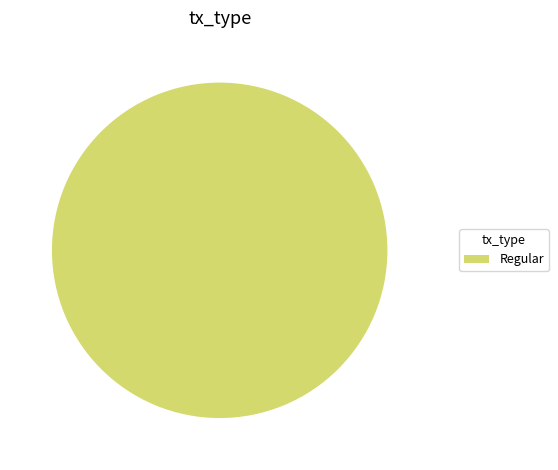

Is it true that Regular is 89% of the pie?

False